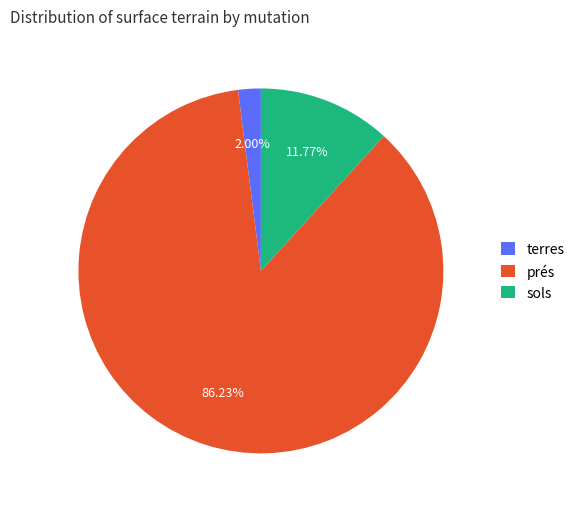

How many slices are in this pie chart?

3